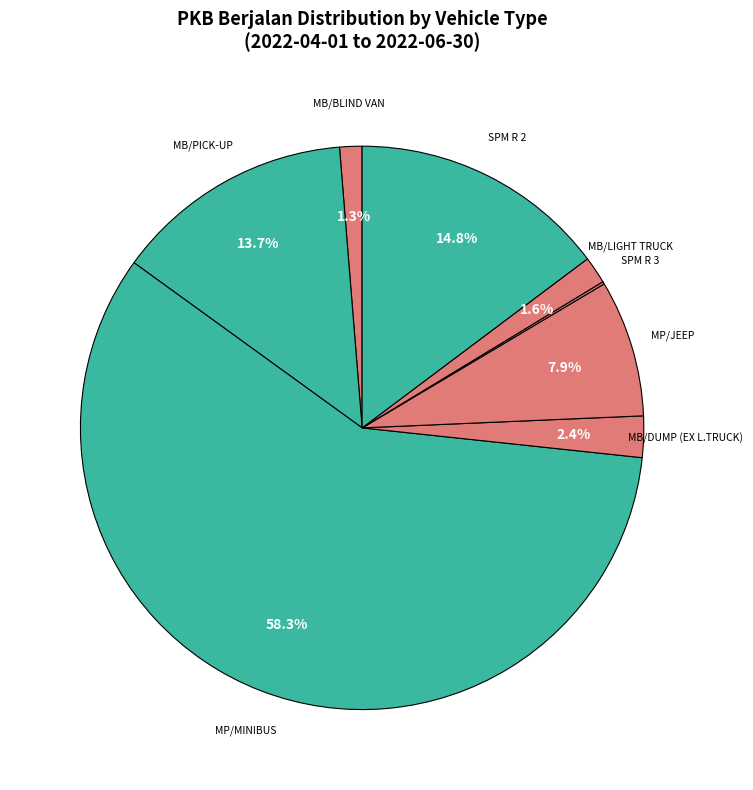

What is the majority slice?

MP/MINIBUS